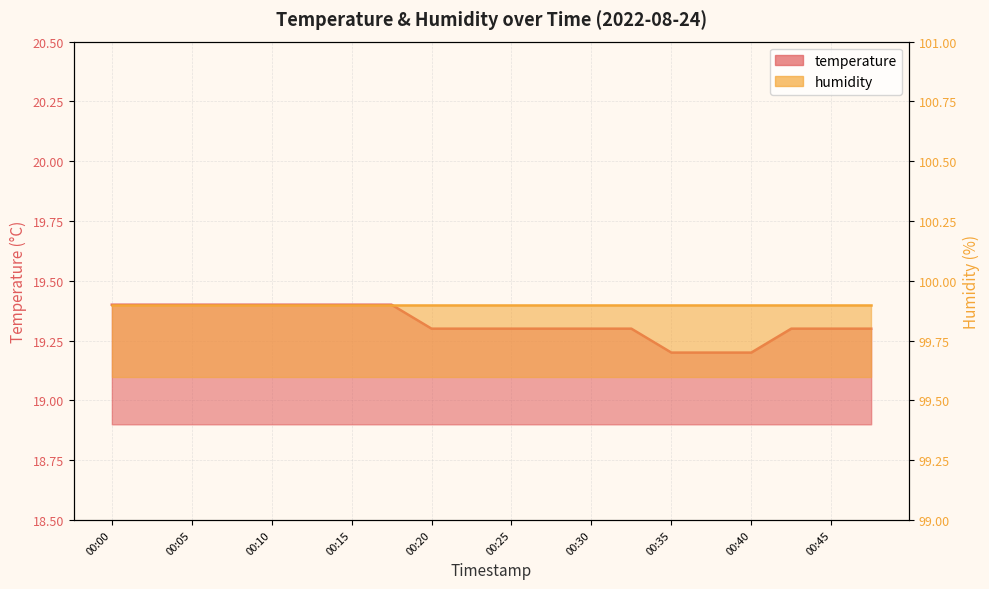

Where is the data nearest to the value 19?

00:35